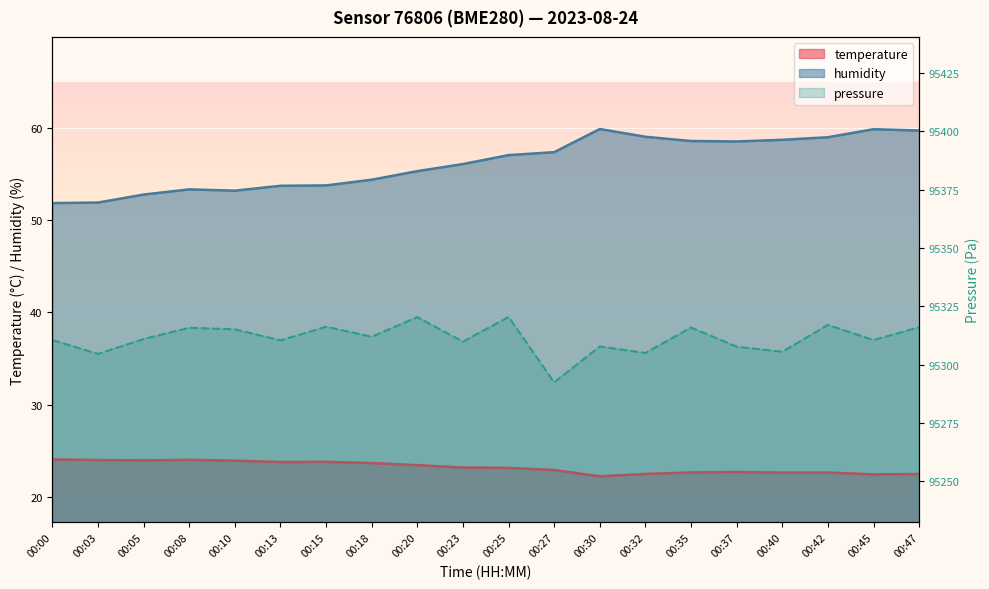

At how many categories does at least one series exceed 29?

20